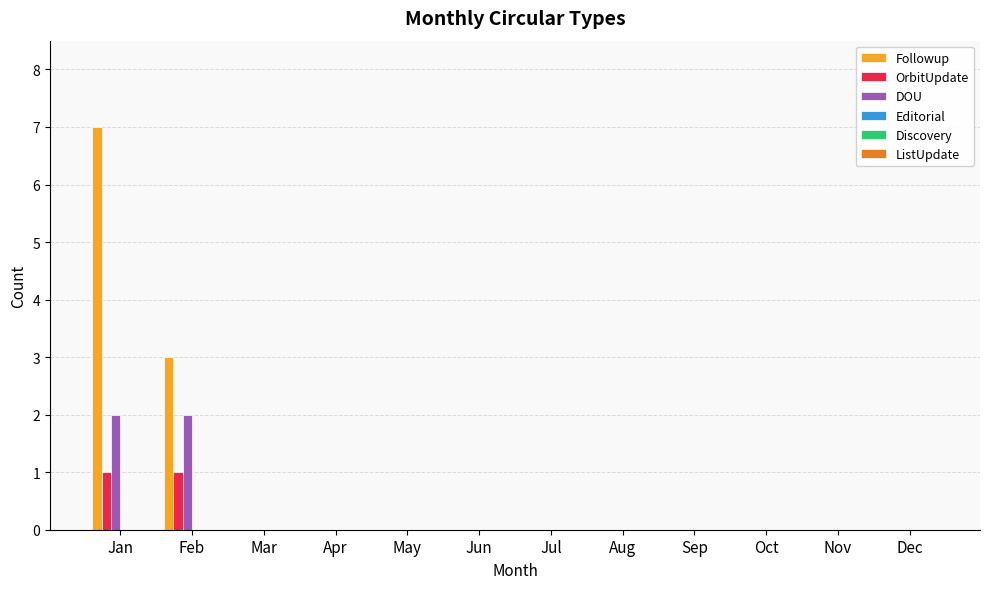

Which series has the largest total across all categories?

Followup